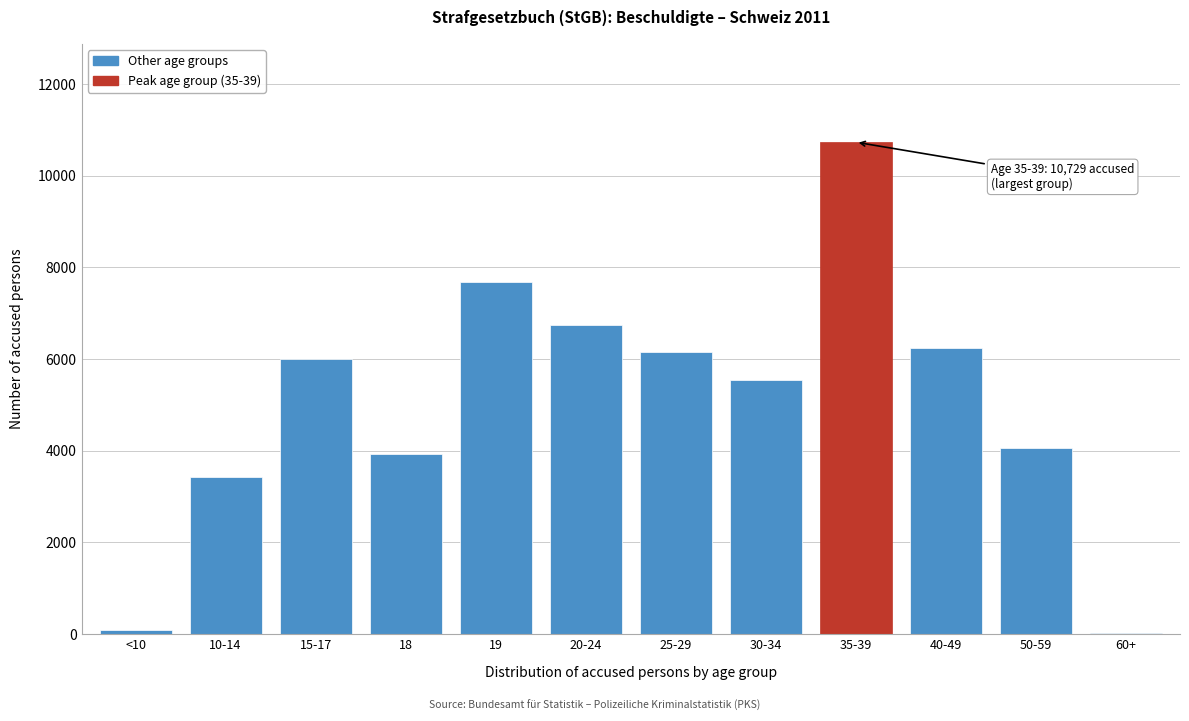

Reading left to right, list all the values displayed in this chart.

<10=84	10-14=3435	15-17=6002	18=3933	19=7679	20-24=6741	25-29=6145	30-34=5532	35-39=10729	40-49=6233	50-59=4059	60+=23